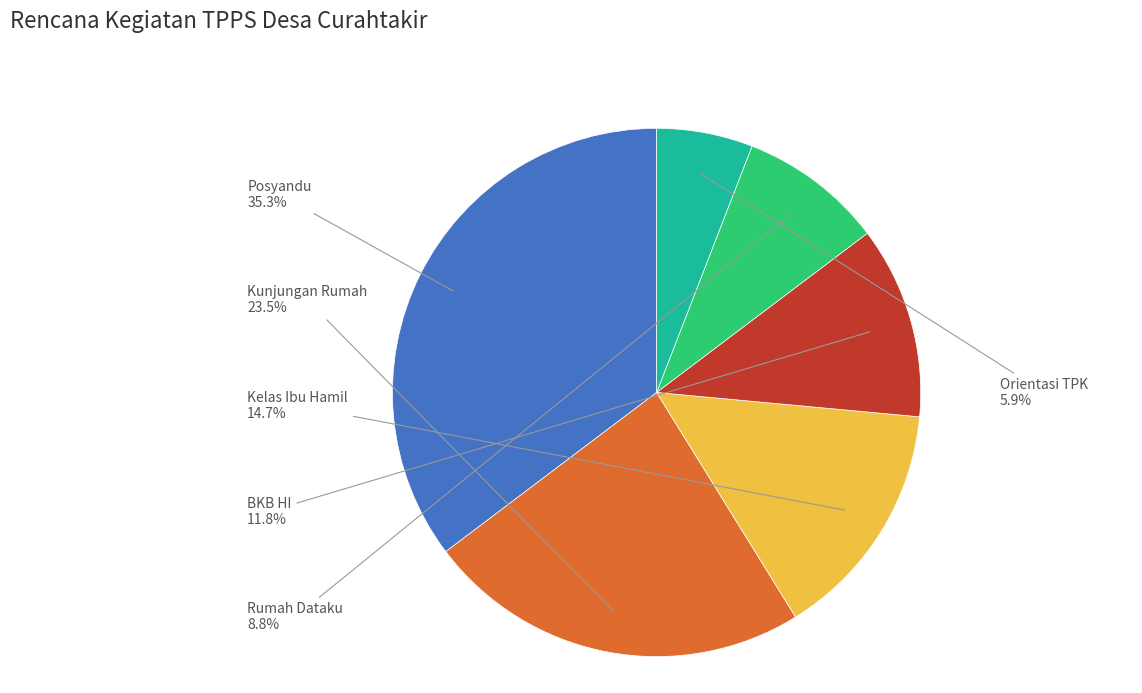

What is the smallest slice in the pie chart?

Orientasi TPK